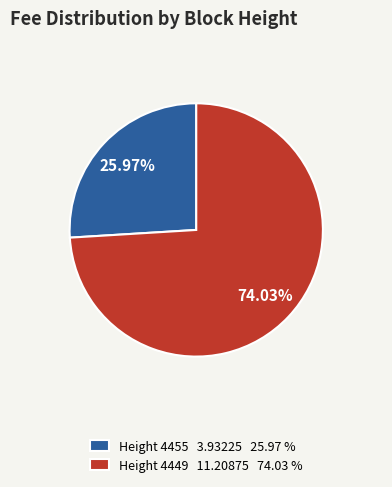

Approximately how many times larger is the value at Height 4449 11.20875 74.03 % compared to Height 4455 3.93225 25.97 %?

2.9